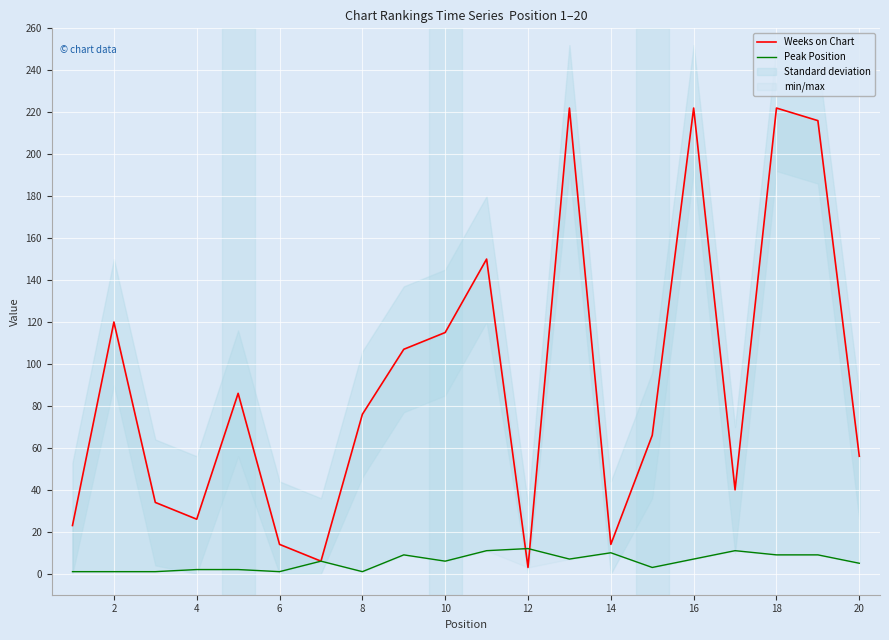

Count the number of categories in the chart.

20